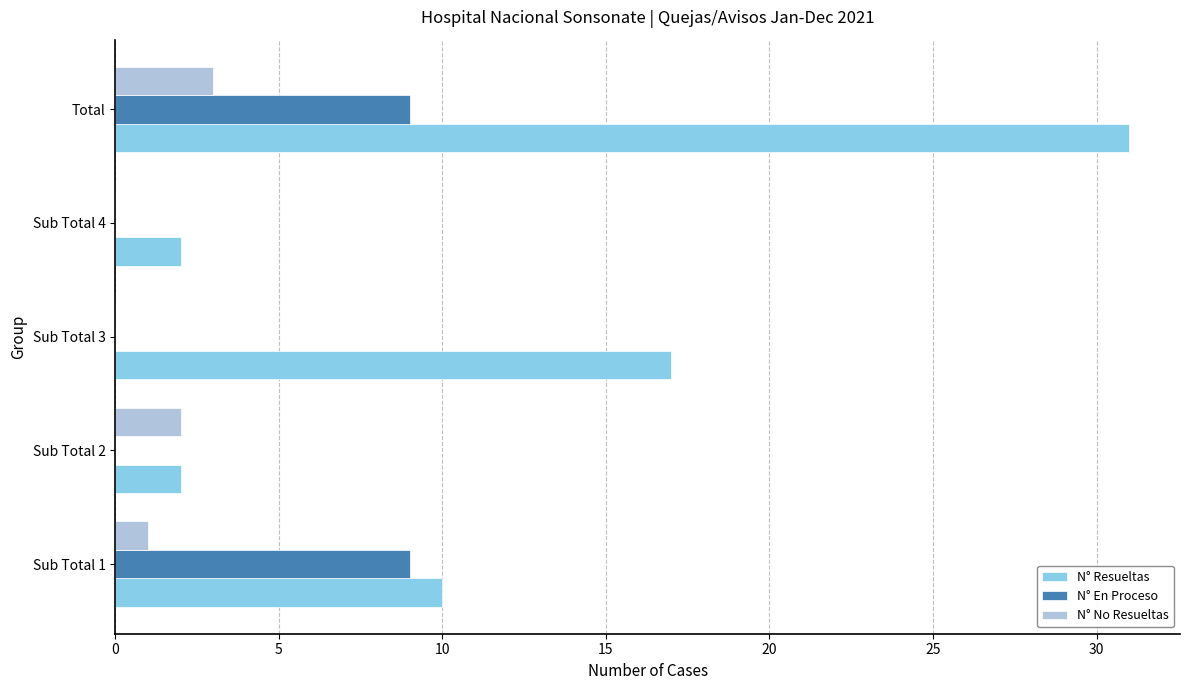

Which series has the largest total across all categories?

N° Resueltas